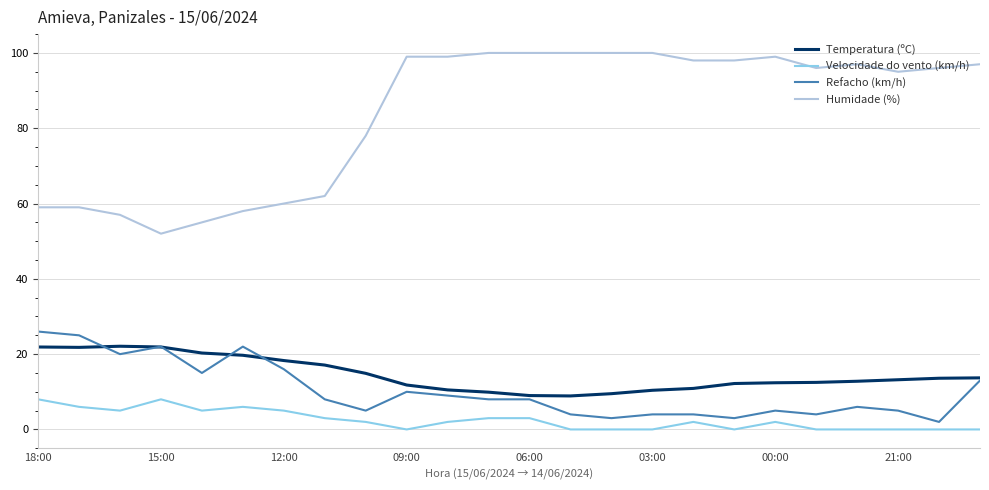

What is the maximum value shown in the chart?

100.0